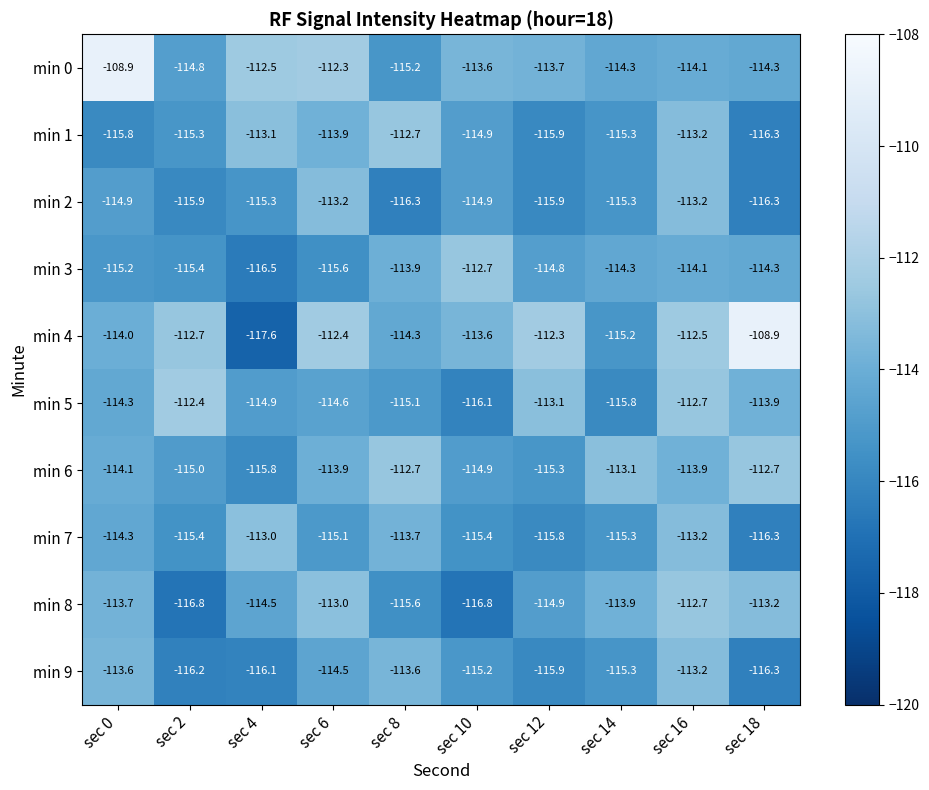

Which series has the largest range (max minus min)?

min 4